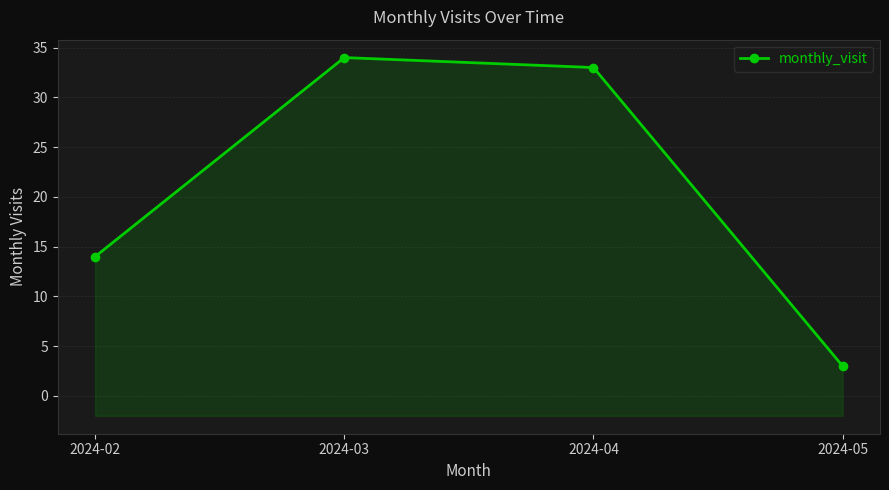

What is the maximum value shown in the chart?

34